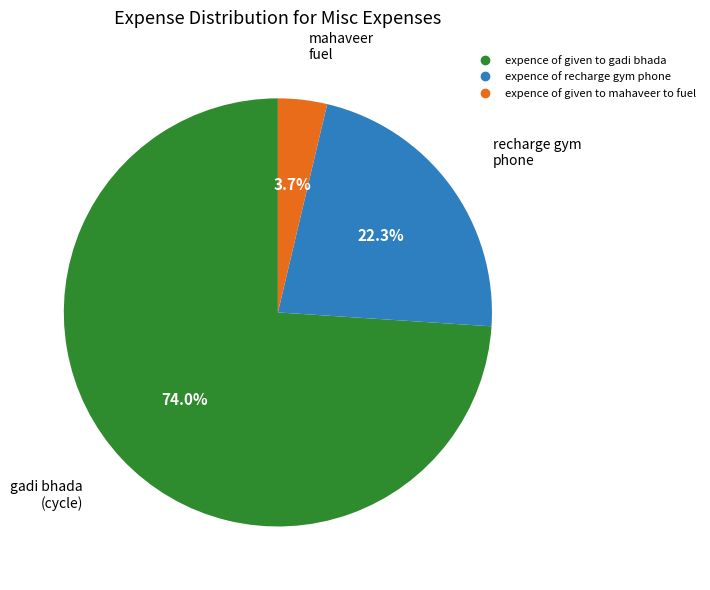

To the nearest percent, what is the combined percentage of expence of recharge gym phone and expence of given to mahaveer to fuel?

26%